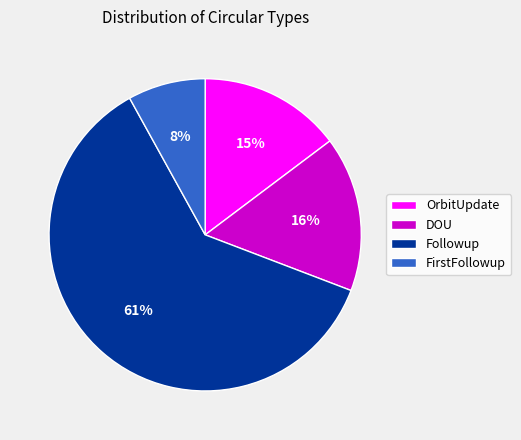

Is the sum of FirstFollowup and OrbitUpdate greater than half?

No